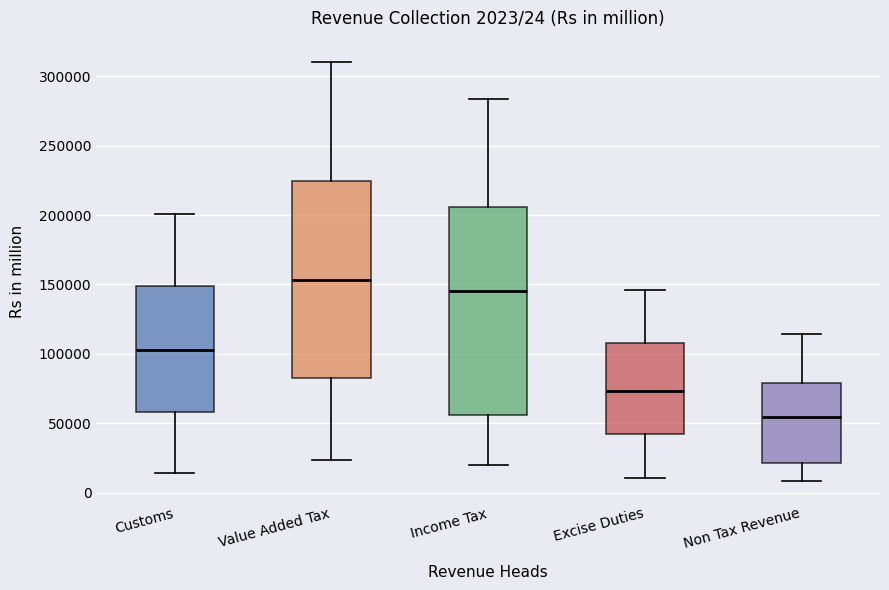

Which box has the highest median line?

Value Added Tax